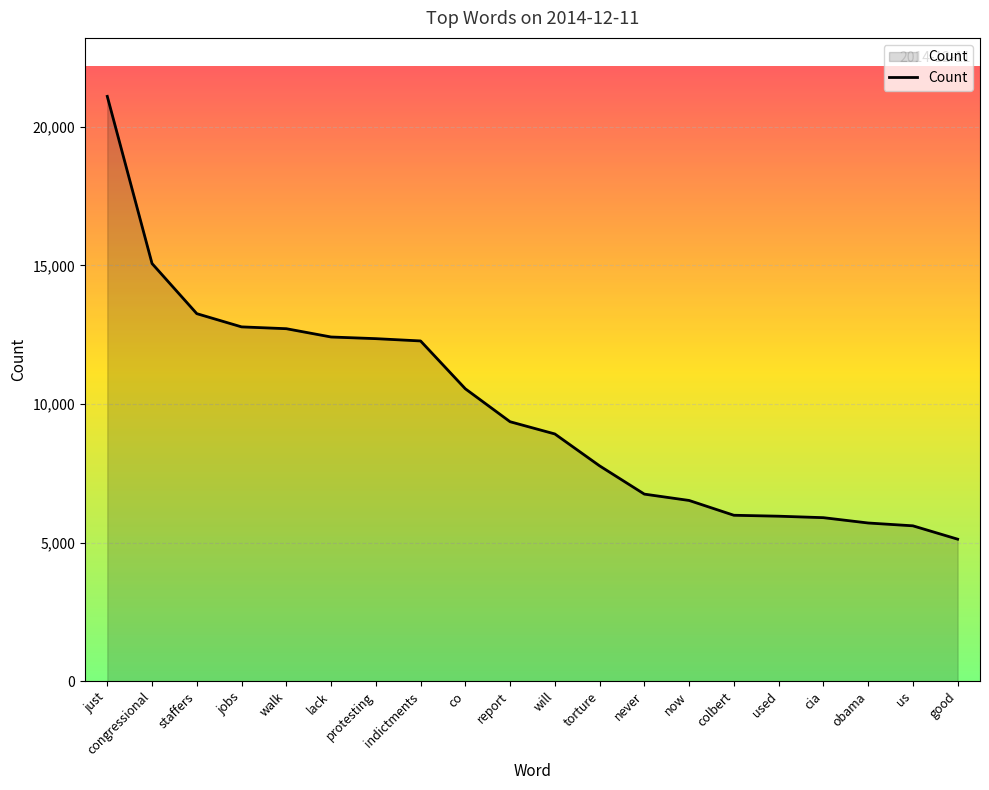

What is the ratio of the value at walk to the value at co?

1.2